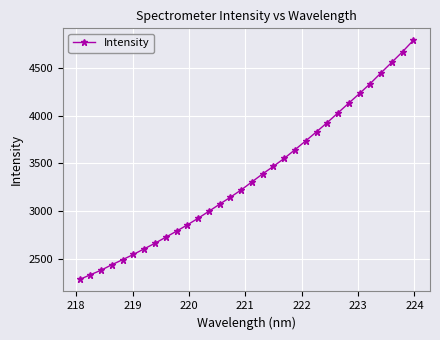

How many data points are above 3307?

16